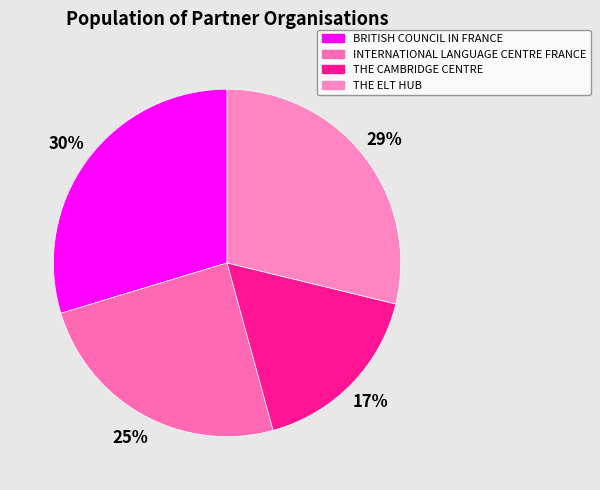

The THE ELT HUB slice represents 29% of the pie. True or false?

True